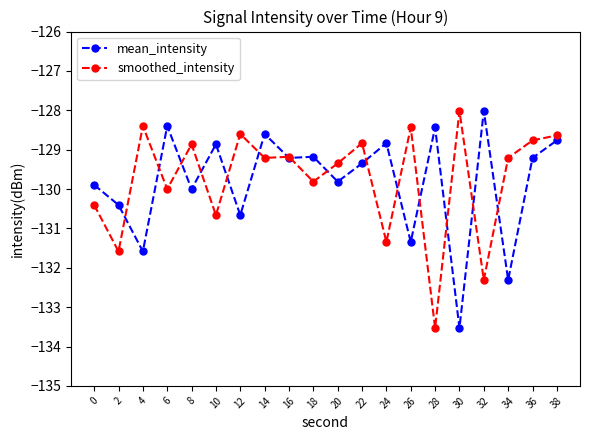

Rank the series at 18 from lowest to highest value.

smoothed_intensity, mean_intensity